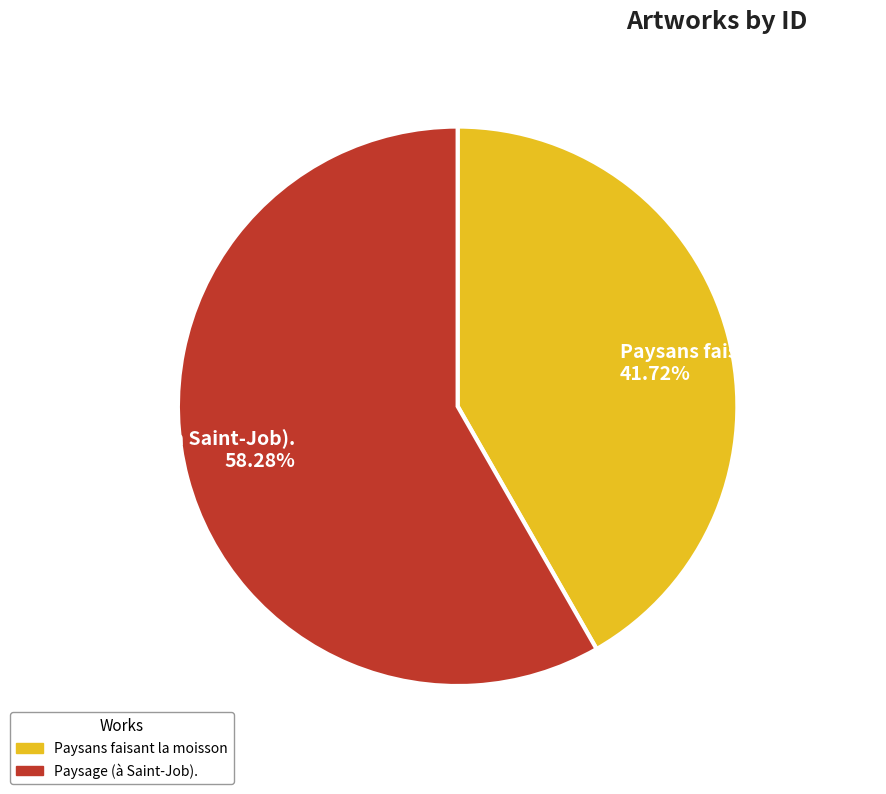

Does Paysage (à Saint-Job). represent more than half of the total?

Yes